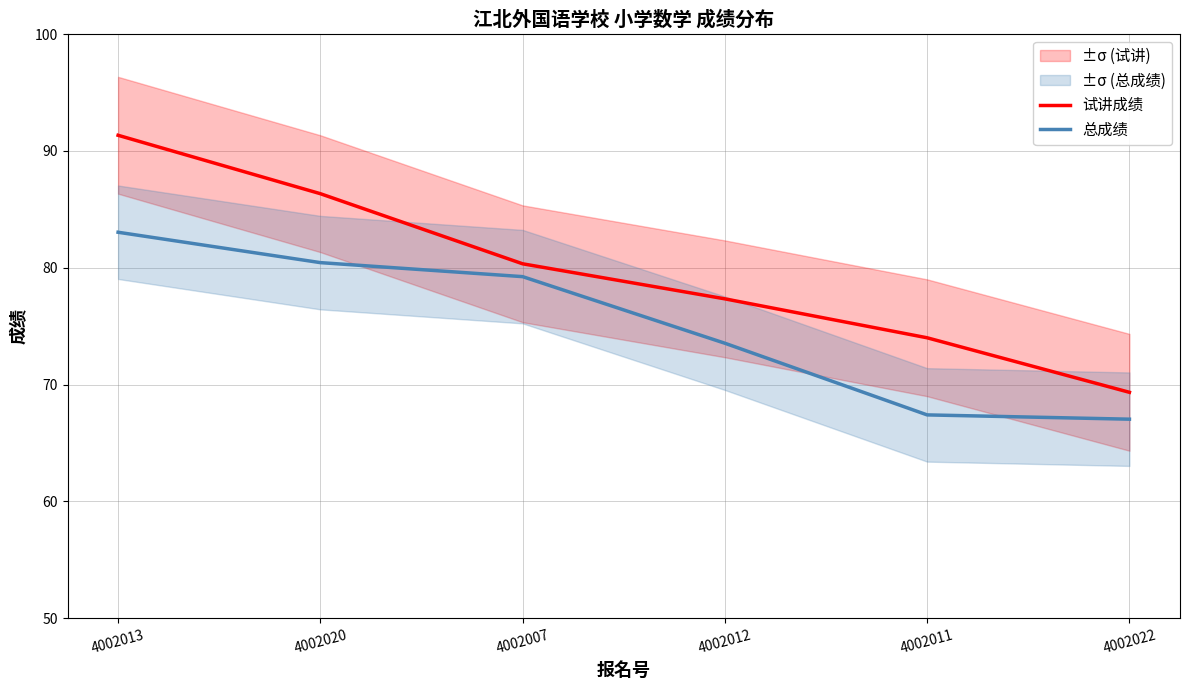

What is the minimum value for 试讲成绩?

69.3